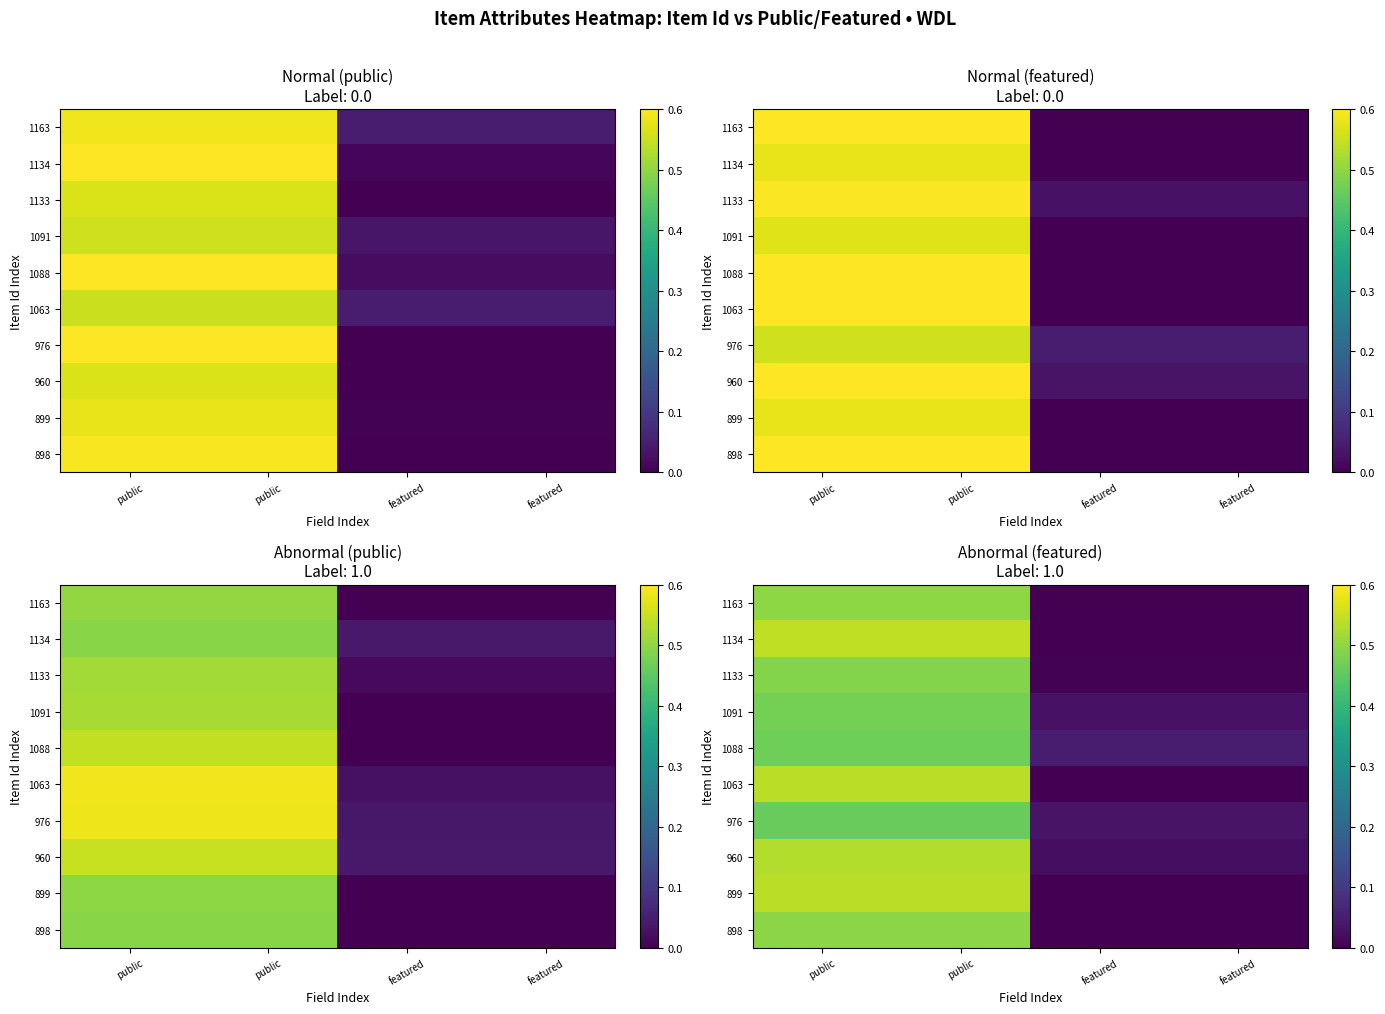

The value of 1133 at public is 0.5. True or false?

True